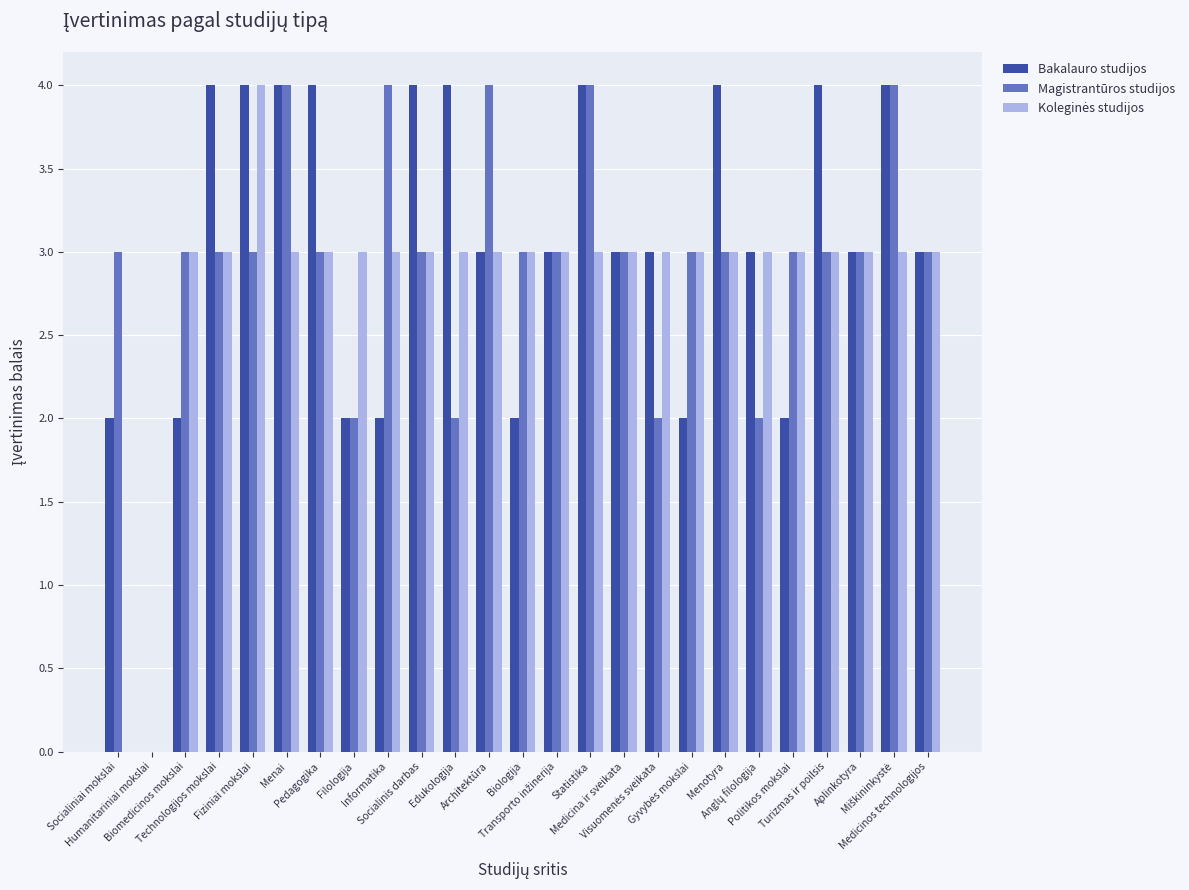

What is the maximum value for Bakalauro studijos?

4